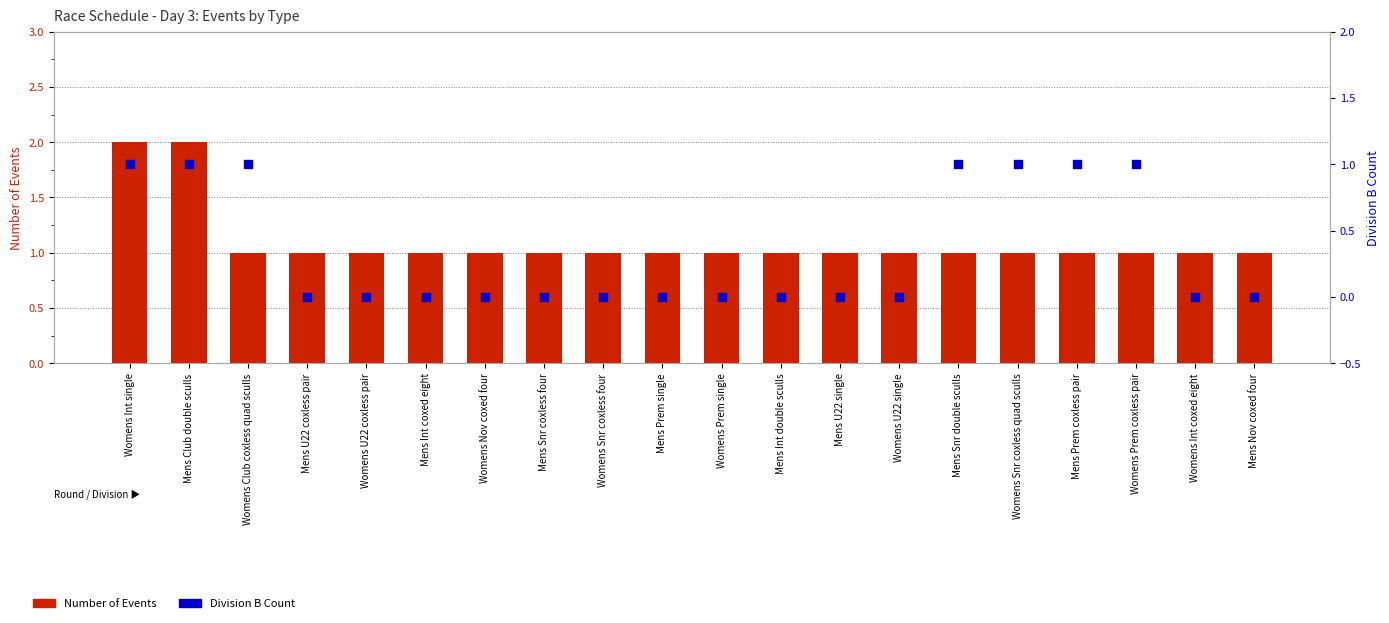

What is the total value across all series at Mens Prem coxless pair?

2